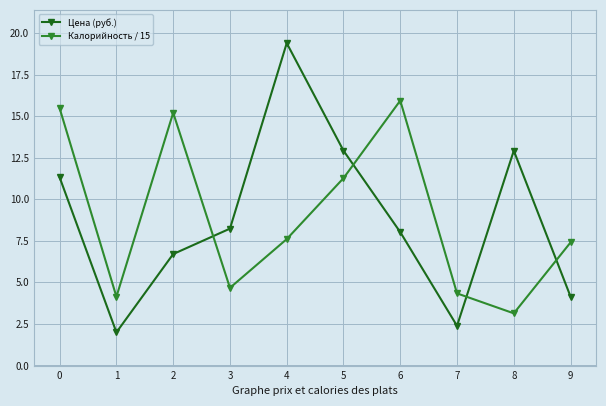

Rank the series at 4 from lowest to highest value.

Калорийность / 15, Цена (руб.)